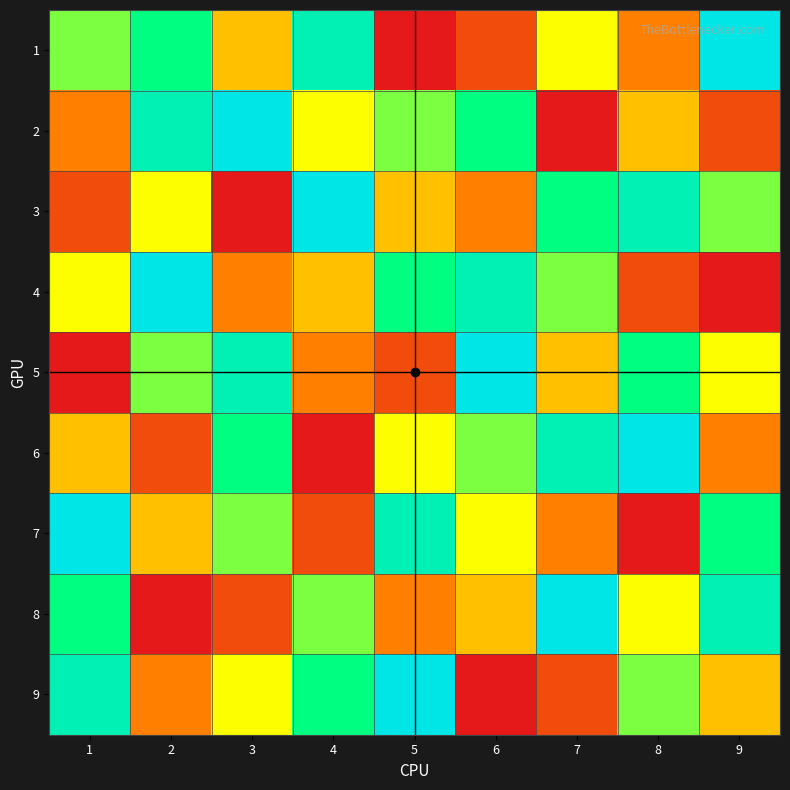

Between 3 and 6, which series saw the biggest shift?

4